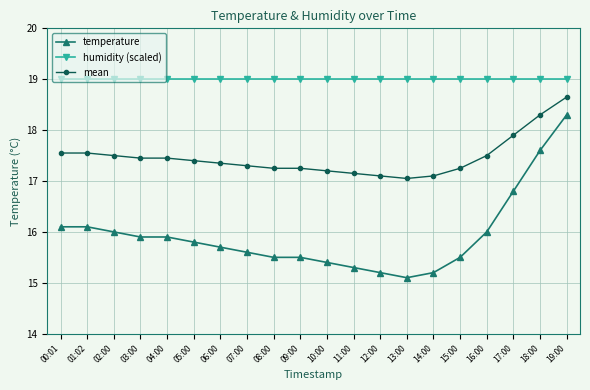

Which series has the widest spread of values?

temperature